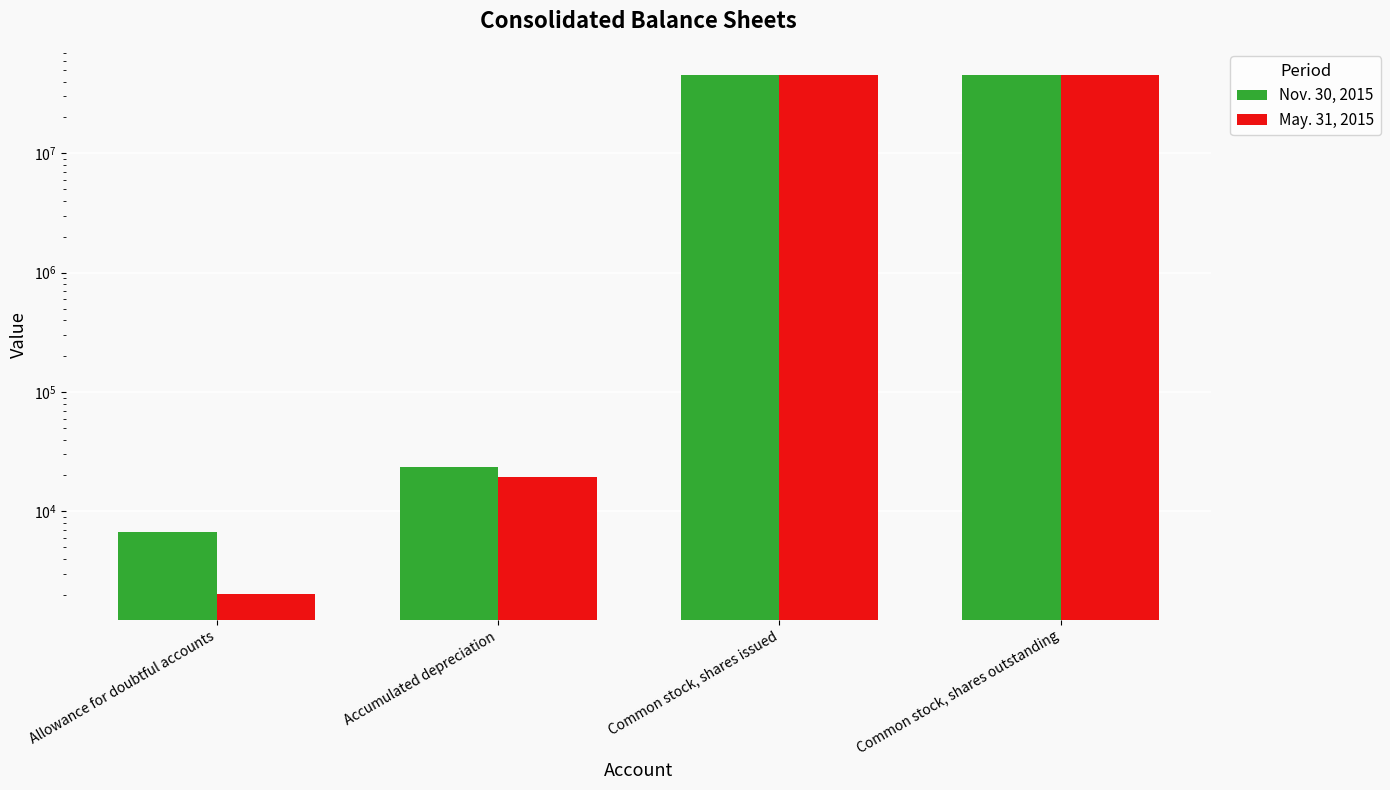

What is the label of the 2nd bar from the right?

Common stock, shares issued